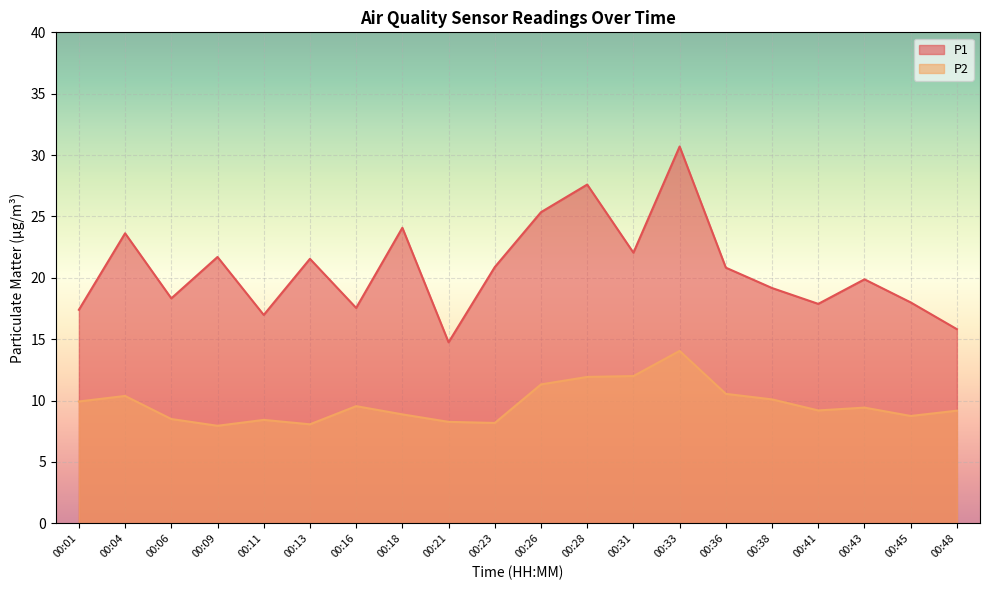

True or false: P1 and P2 cross at least once.

False